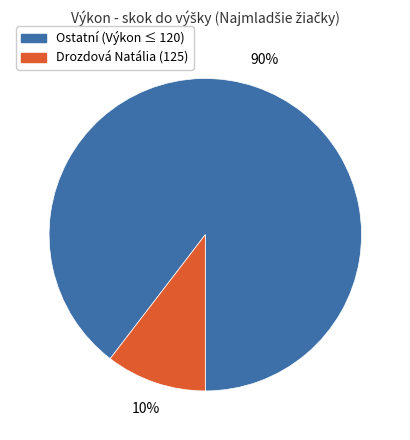

To the nearest percent, what is the average slice percentage?

50%